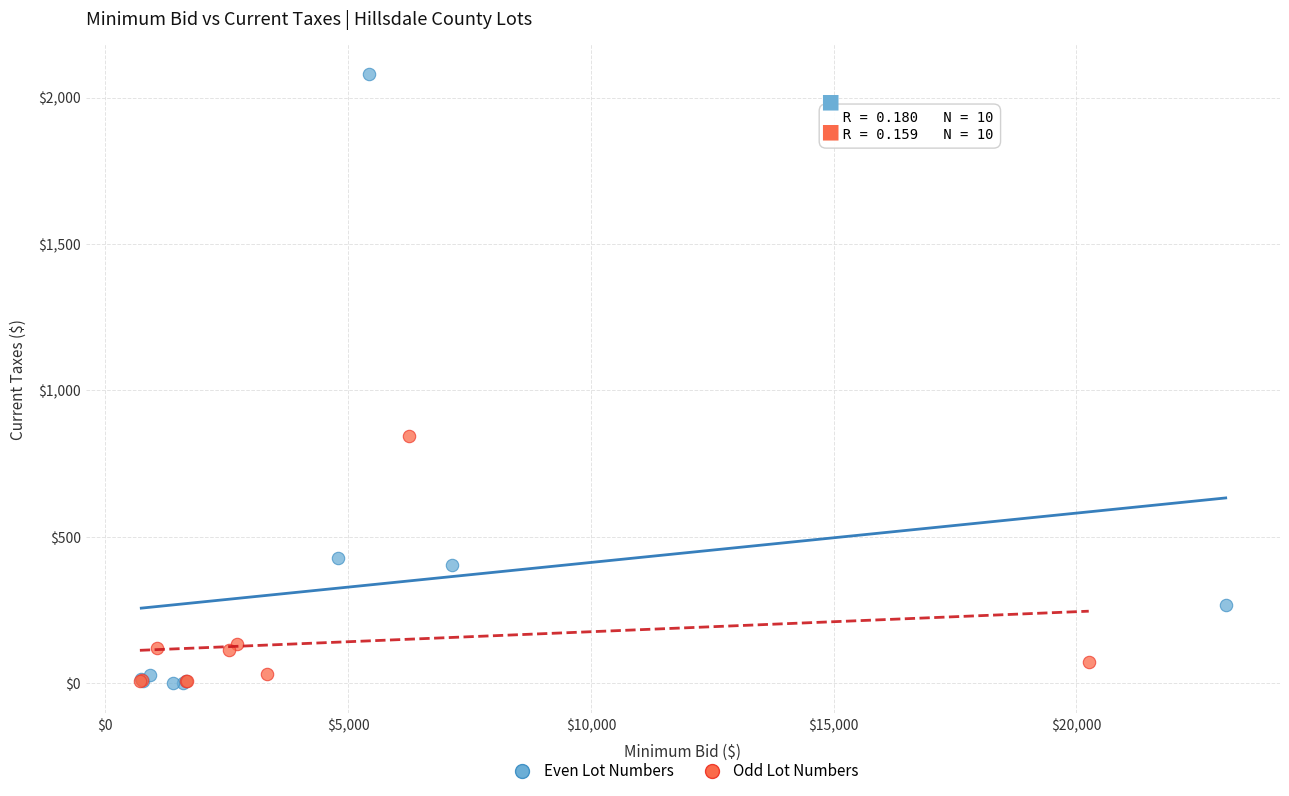

Which series has the largest Y range (max minus min)?

Even Lot Numbers